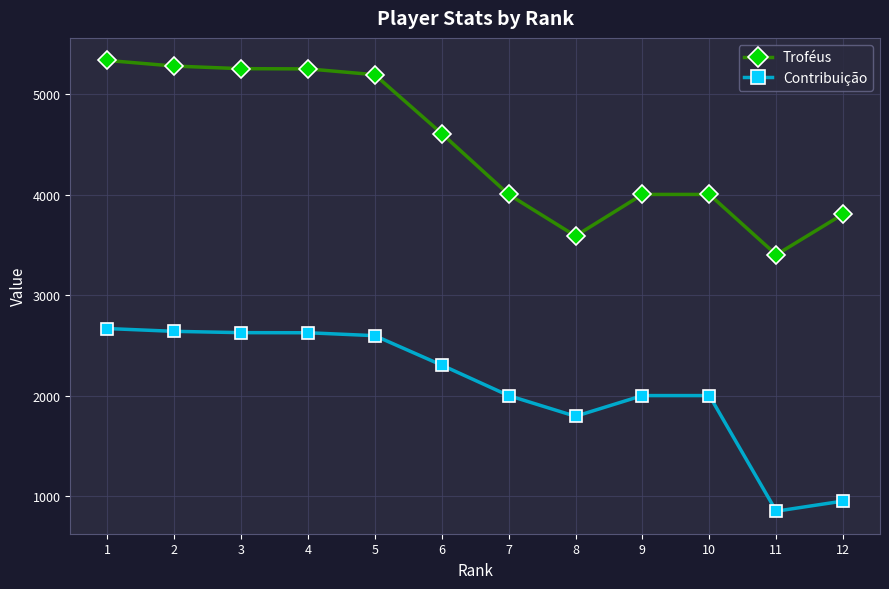

True or false: Troféus and Contribuição cross at least once.

False